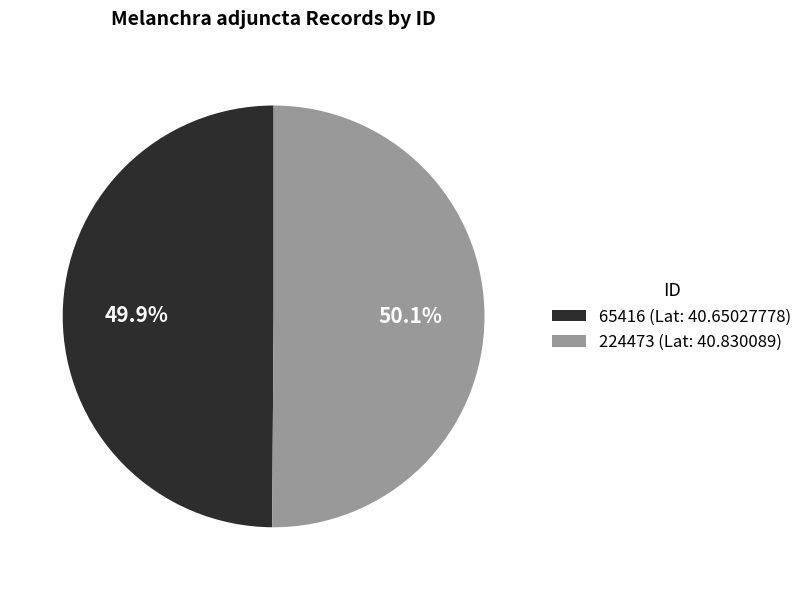

To the nearest percent, what portion does 65416 represent?

50%